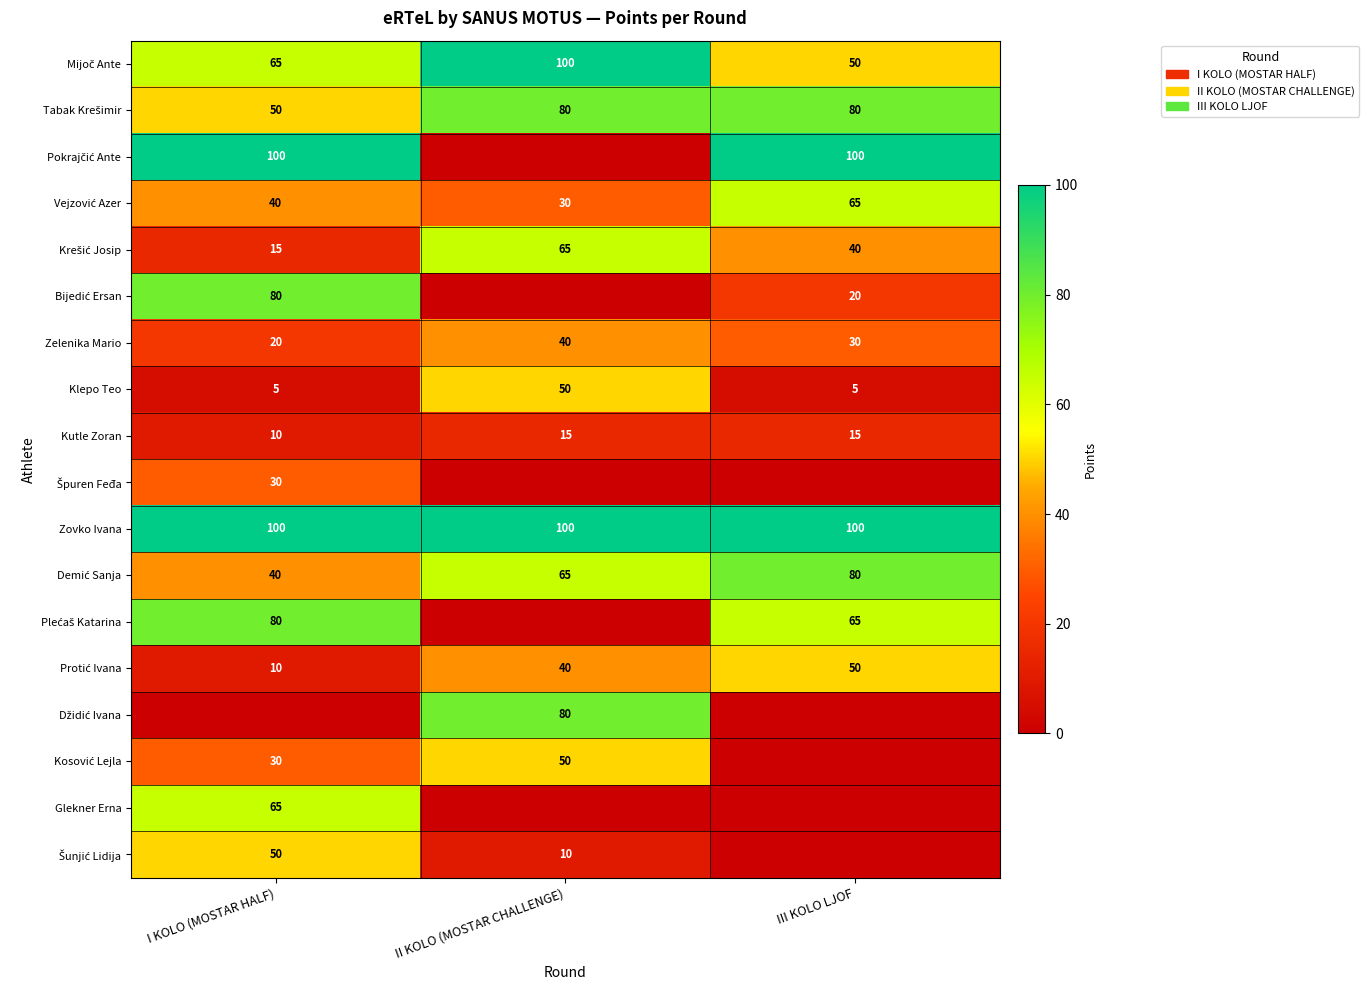

True or false: Kutle Zoran has a value of 26 at III KOLO LJOF.

False